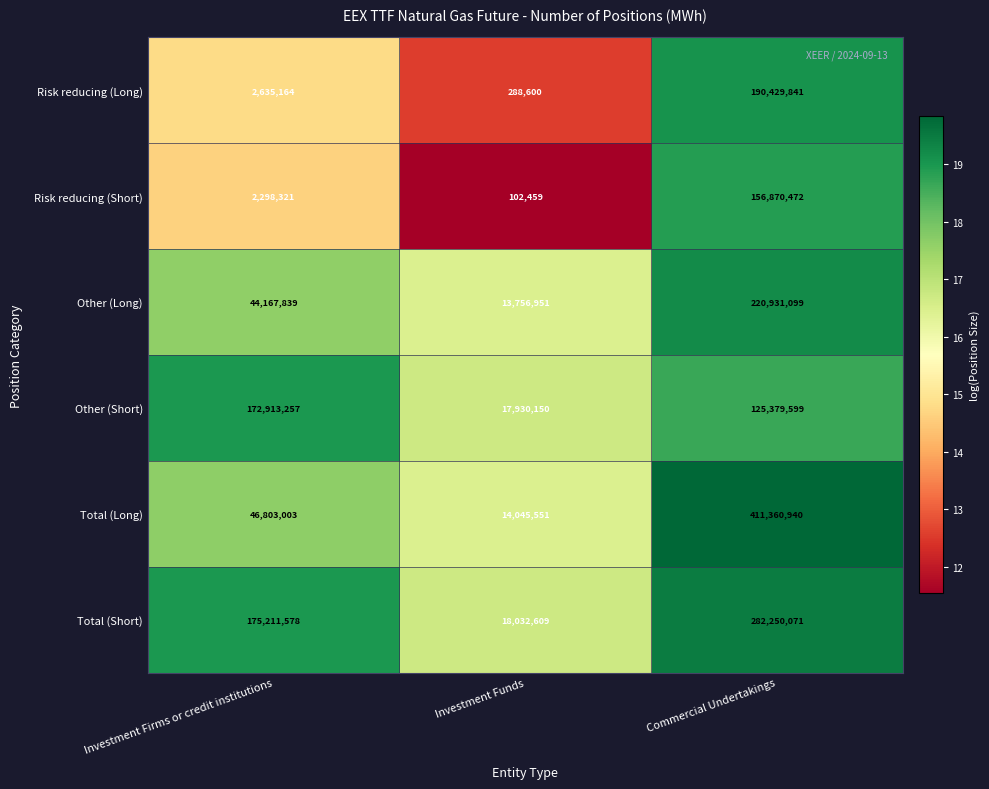

What is the greatest value displayed?

411360940